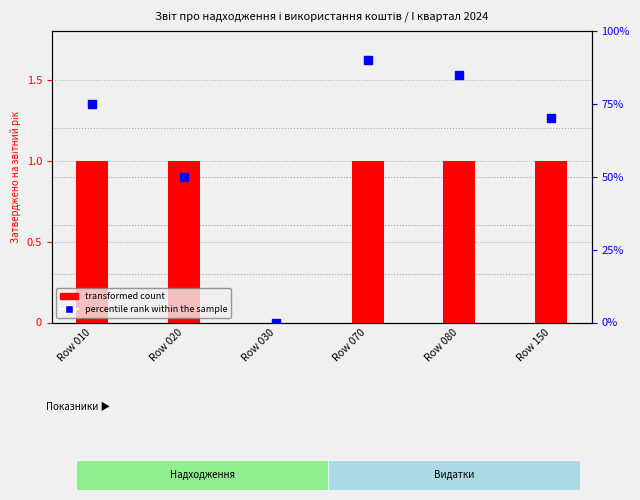

What are all the series names shown in the legend?

transformed count, percentile rank within the sample